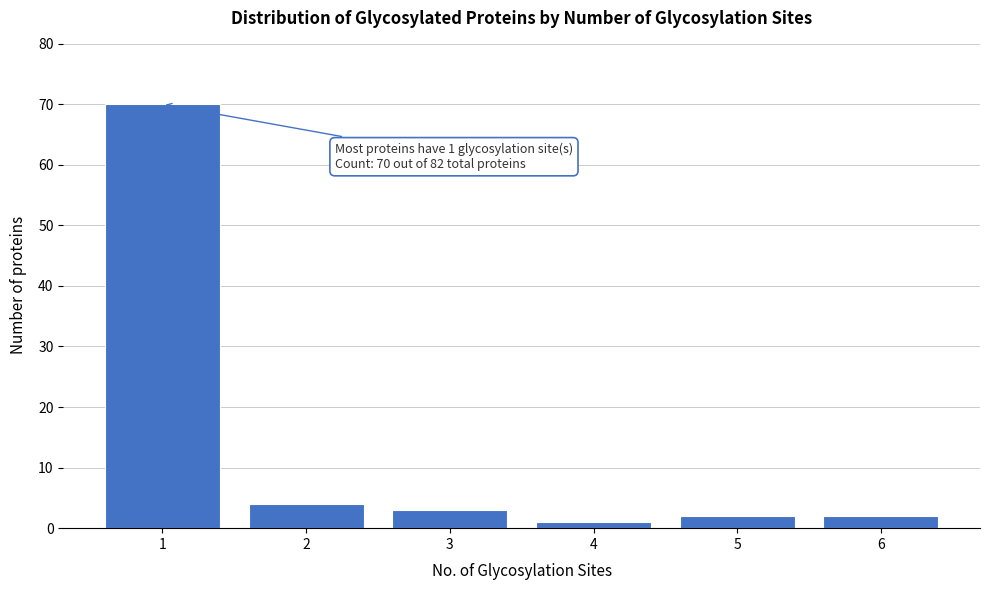

Over which range of the x-axis is the bar tallest?

0.5 to 1.5